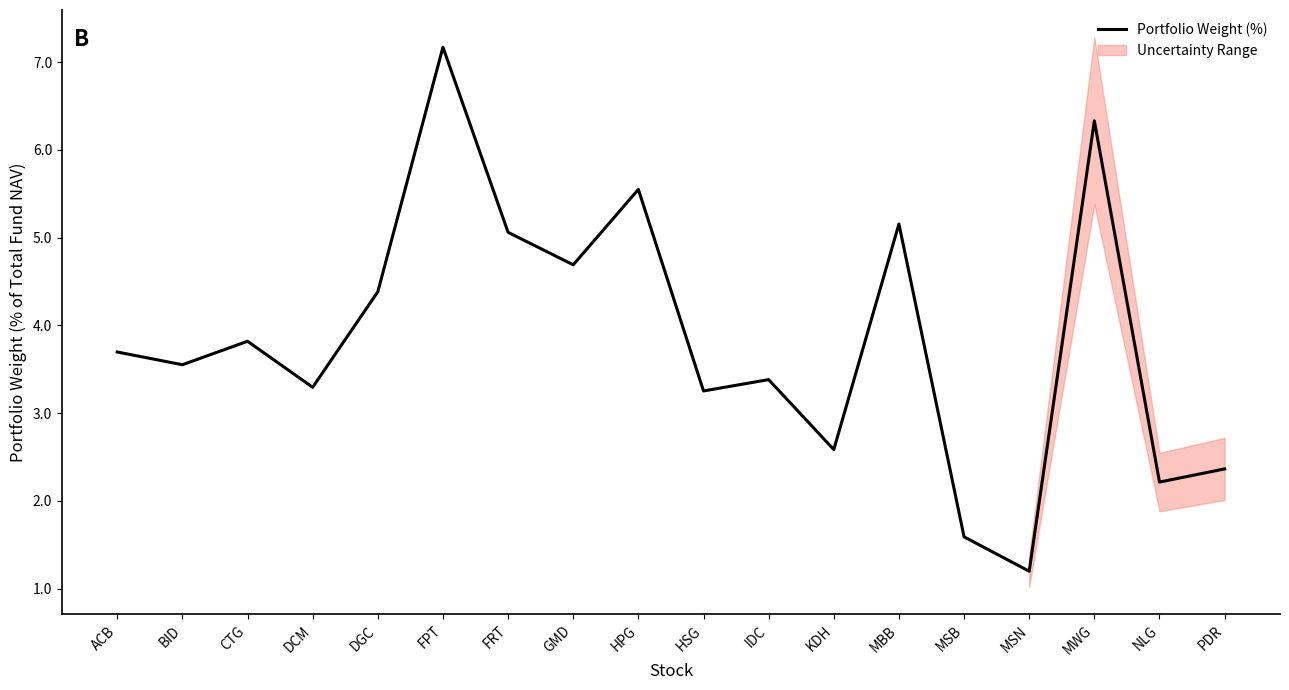

What is the ratio of the value at FPT to the value at HSG?

2.2